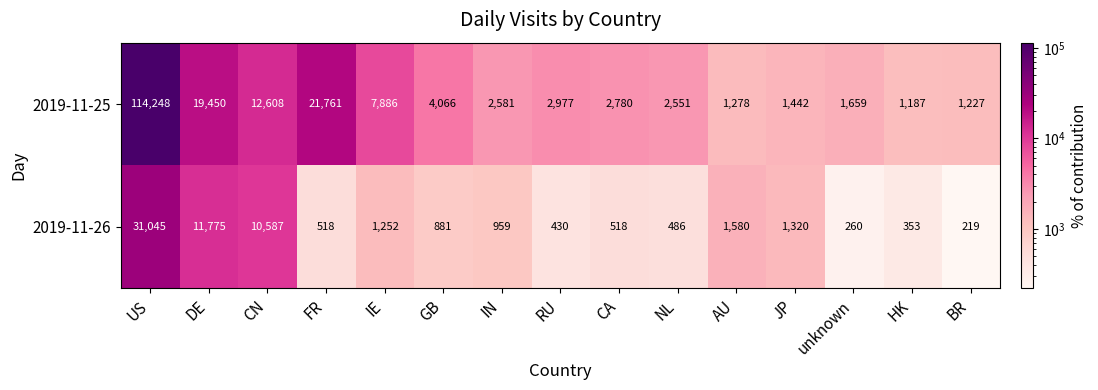

Read the 2019-11-25 value at IN.

2581